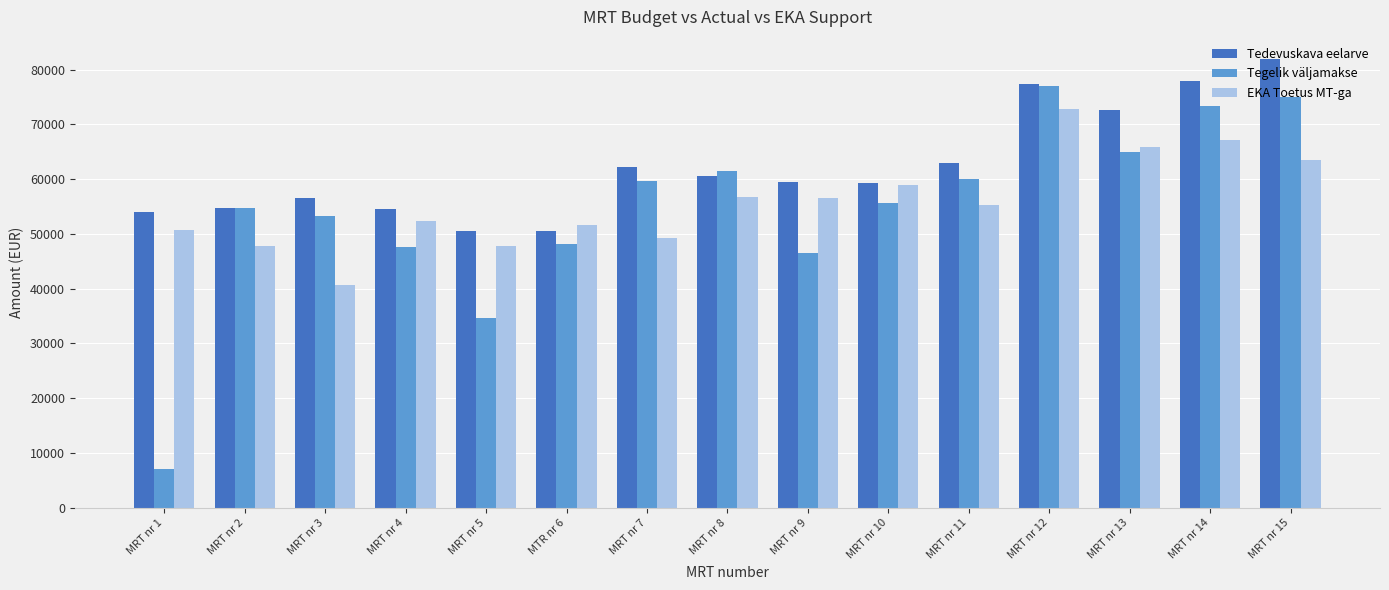

At MTR nr 6, list the series in order from smallest to largest.

Tegelik väljamakse, Tedevuskava eelarve, EKA Toetus MT-ga